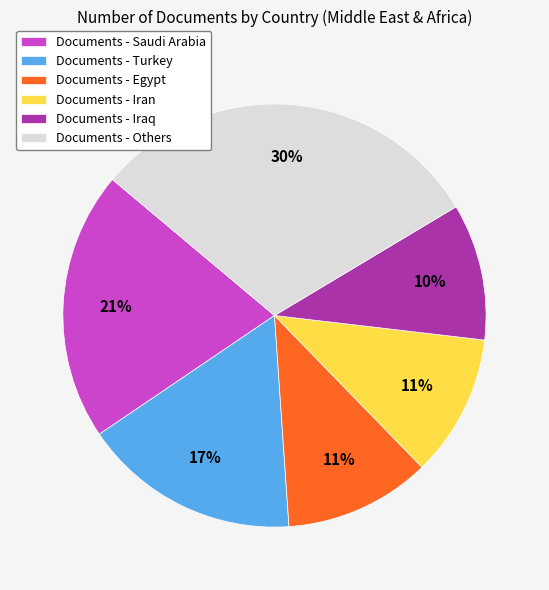

How many segments does this pie chart have?

6